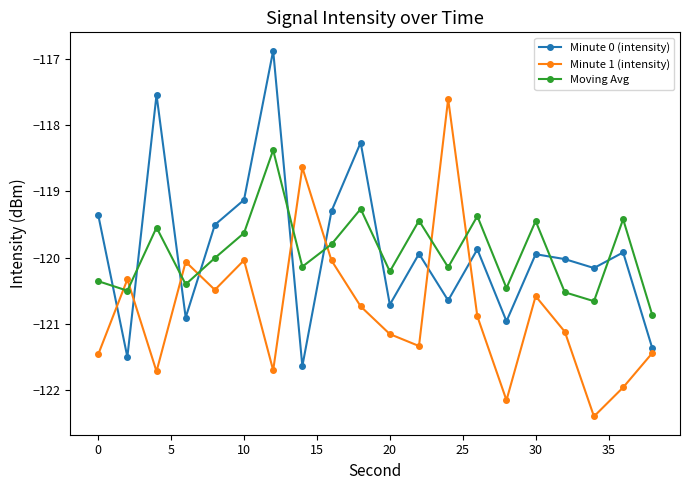

How many intersections are there between Minute 1 (intensity) and Moving Avg?

8